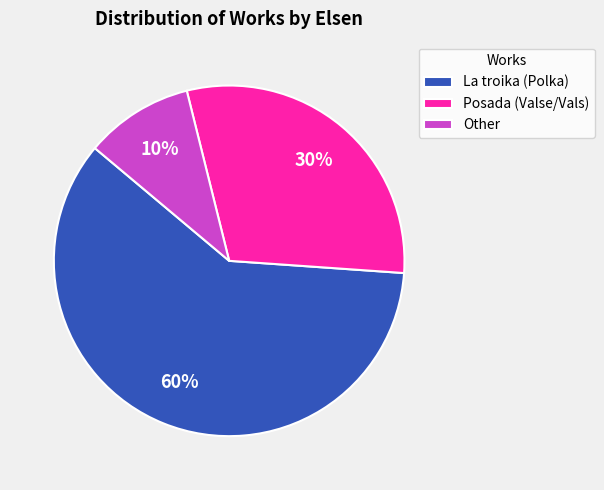

How many segments does this pie chart have?

3